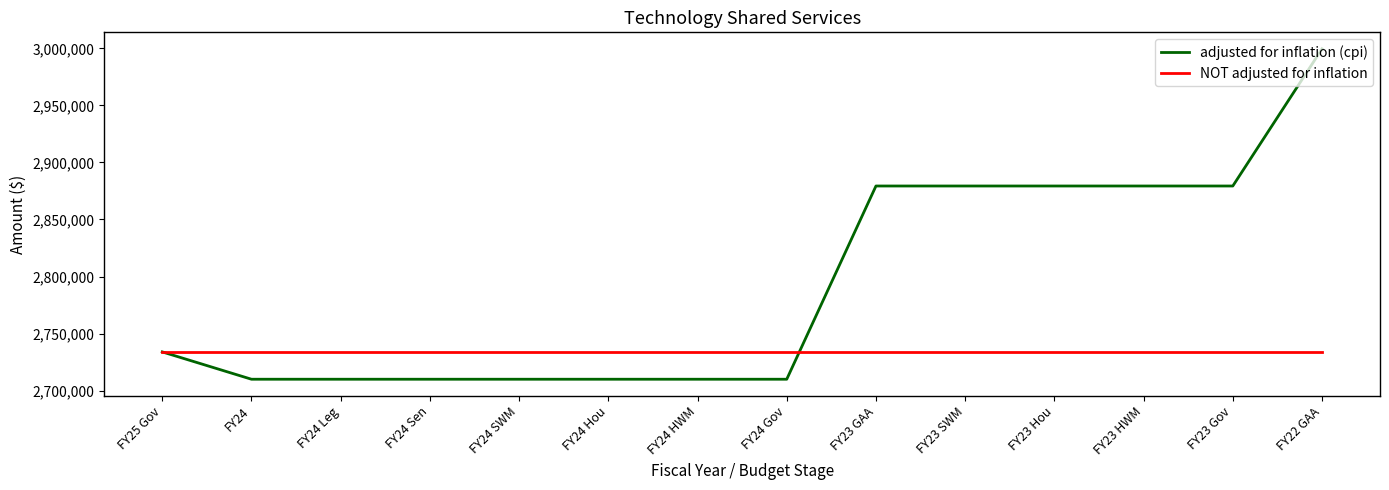

Reading right to left, extract all data points from this chart.

adjusted for inflation (cpi): 2999558	2879348	2879348	2879348	2879348	2879348	2709974	2709974	2709974	2709974	2709974	2709974	2709974	2733931
NOT adjusted for inflation: 2733931	2733931	2733931	2733931	2733931	2733931	2733931	2733931	2733931	2733931	2733931	2733931	2733931	2733931